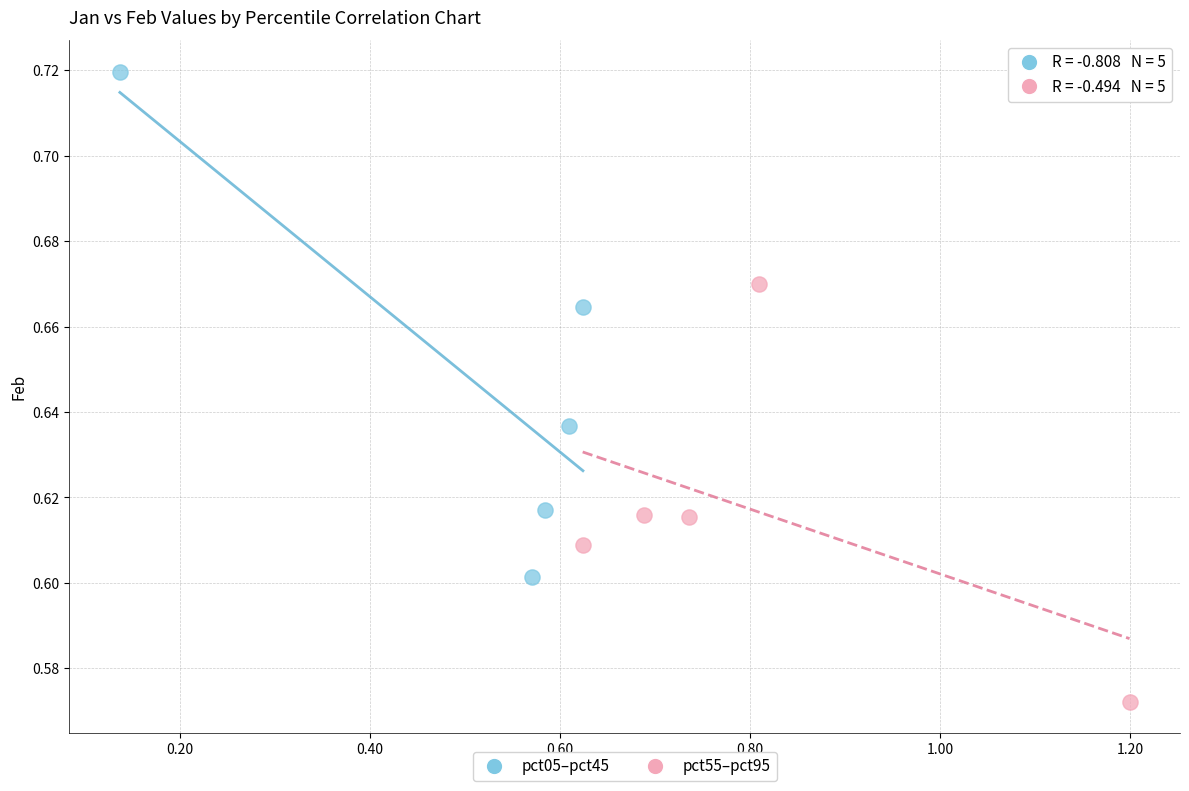

What are all the series names shown in the legend?

pct05–pct45, pct55–pct95